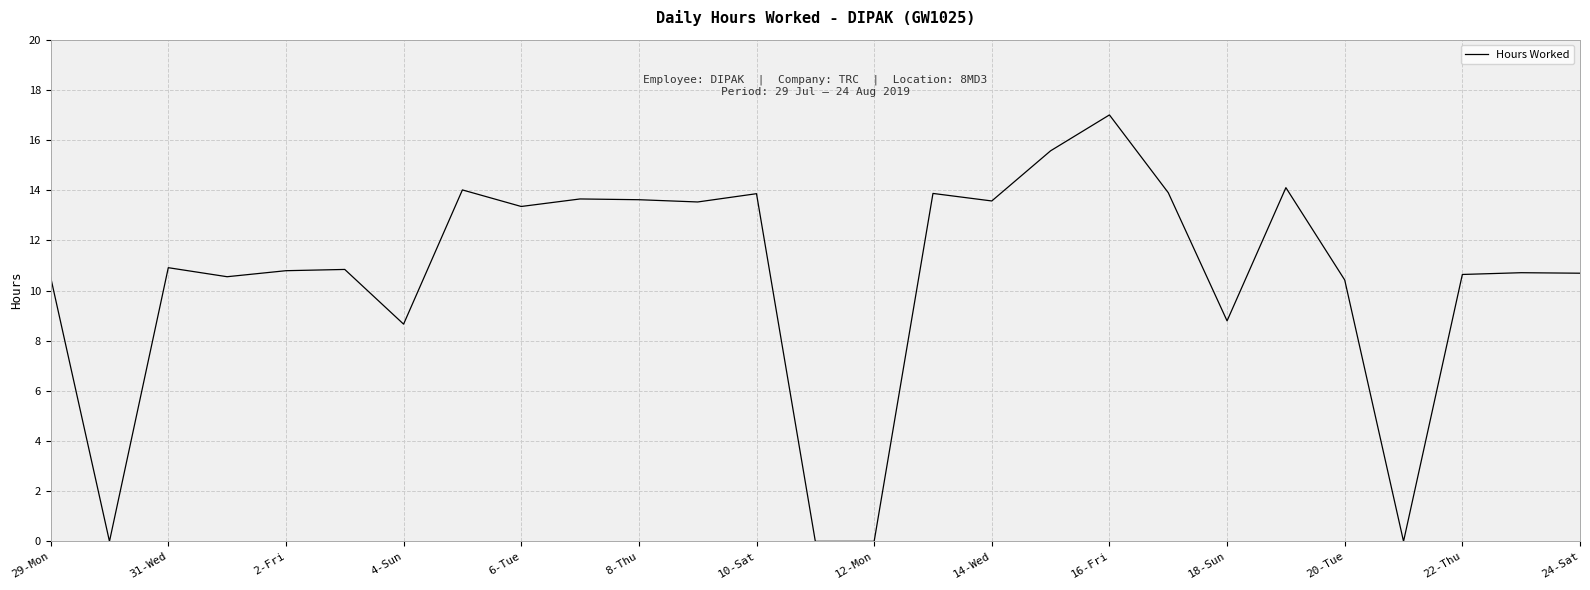

What is the maximum value shown in the chart?

17.0